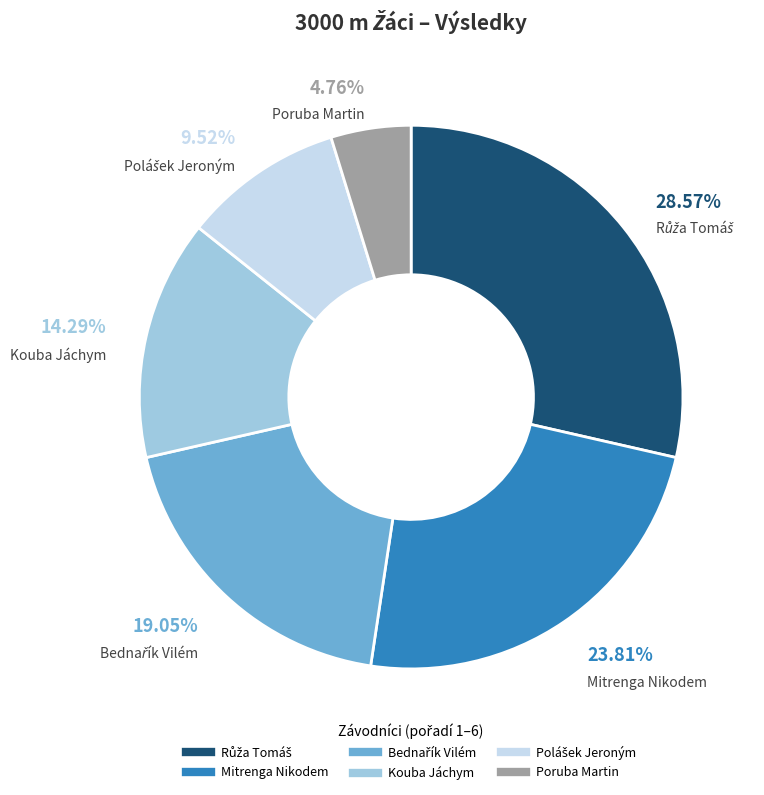

Is it true that Poruba Martin is 22% of the pie?

False